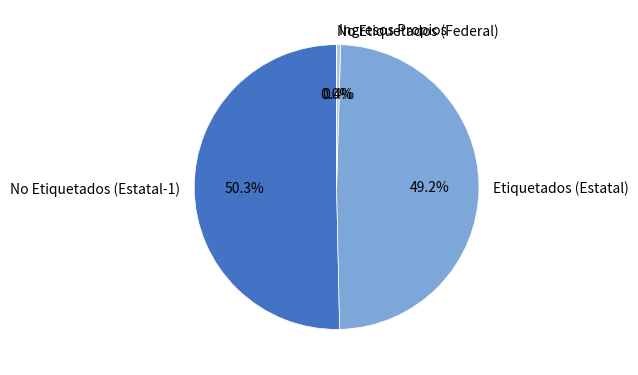

Which category has the biggest portion of the pie?

No Etiquetados (Estatal-1)